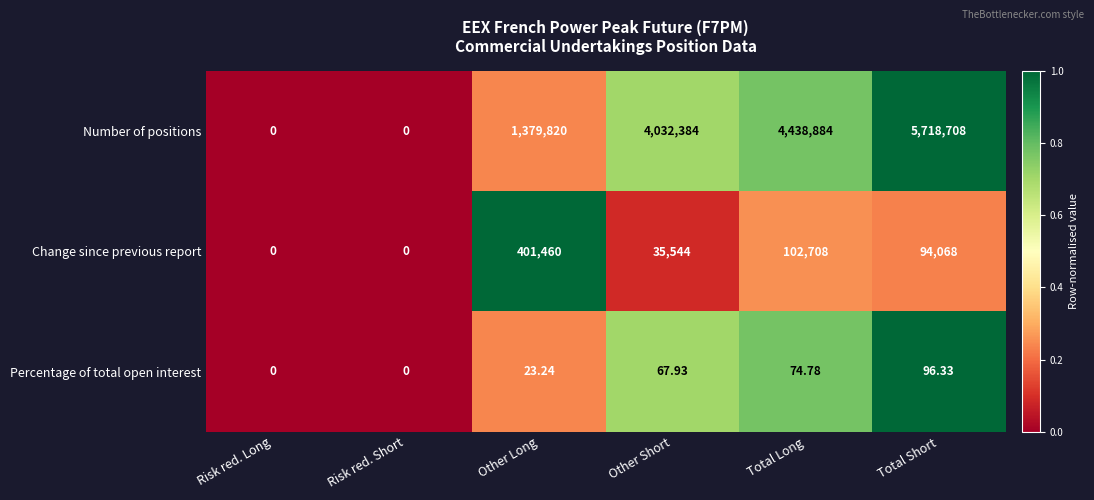

Between Risk red. Long and Other Short, which series saw the biggest shift?

Number of positions